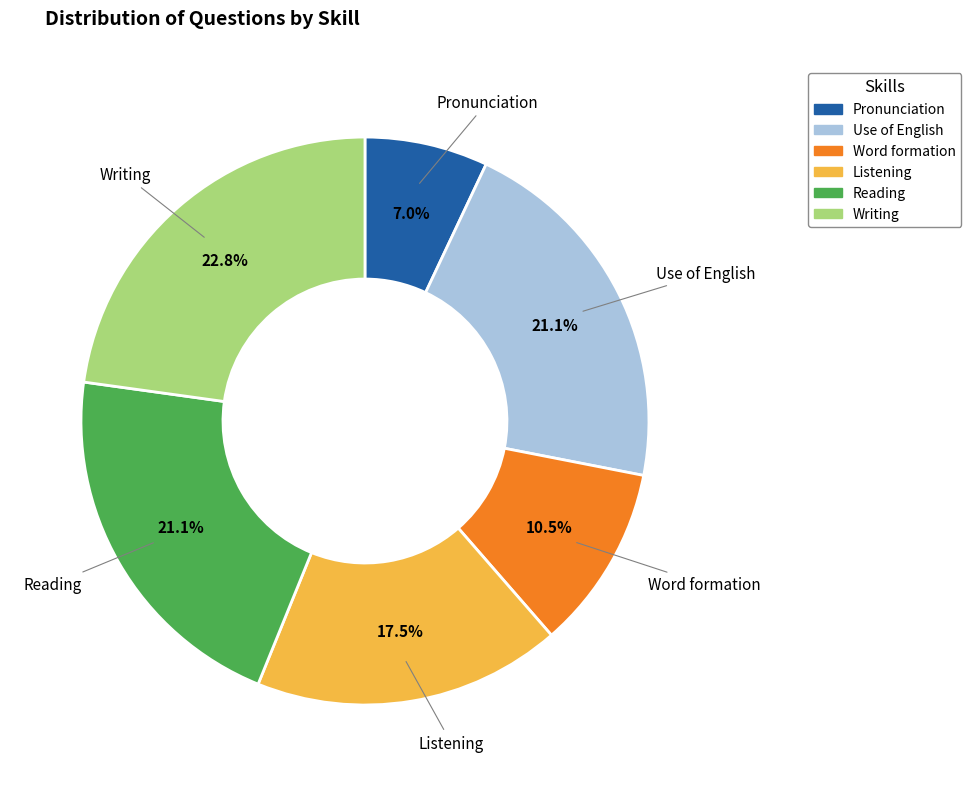

How many segments does this pie chart have?

6